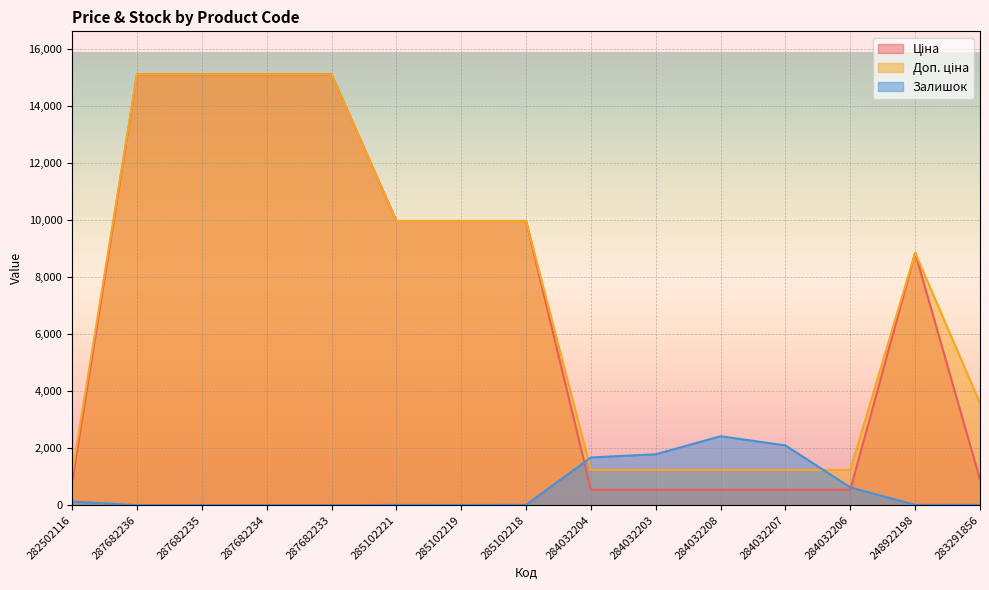

What is the approximate value of Залишок at 285102221?

7.0